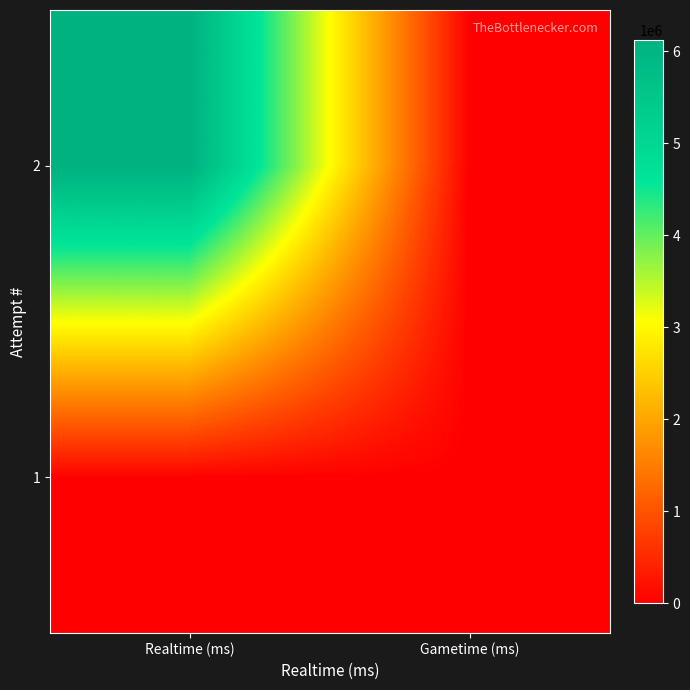

What is the greatest value displayed?

6121523